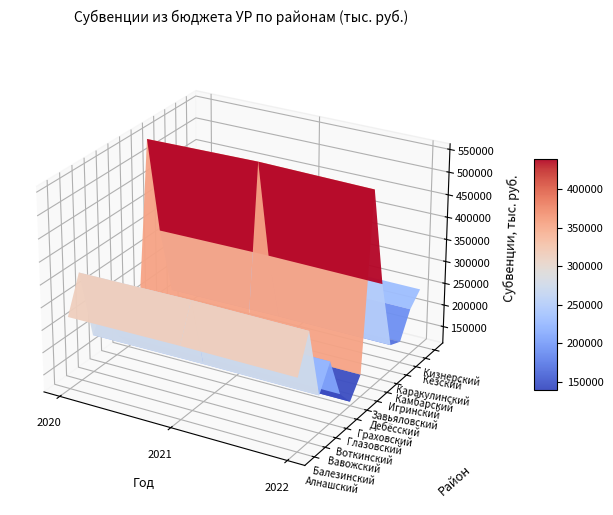

What is the total value across all series at Алнашский?

3178054